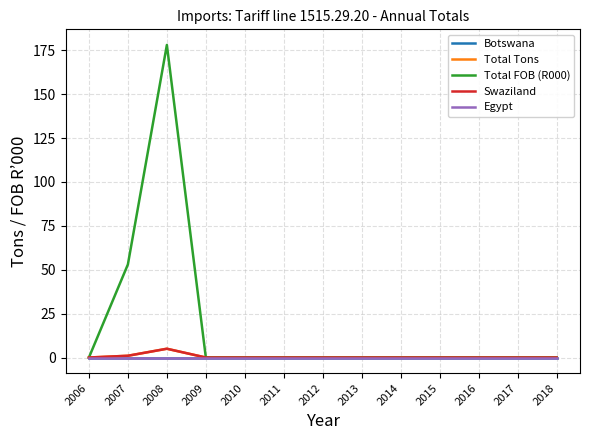

True or false: Botswana and Swaziland cross at least once.

False